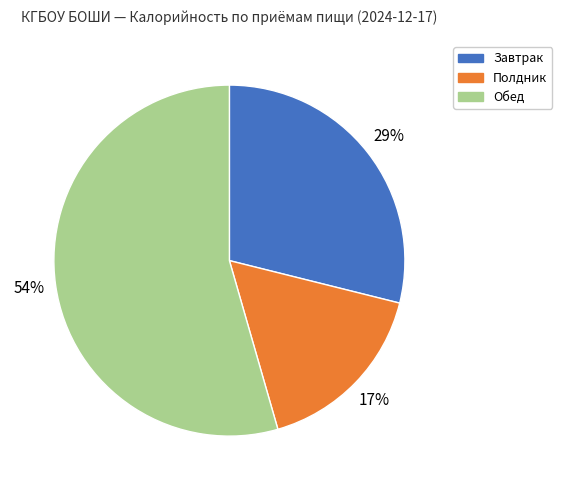

Is there any slice that represents more than half of the pie?

Yes